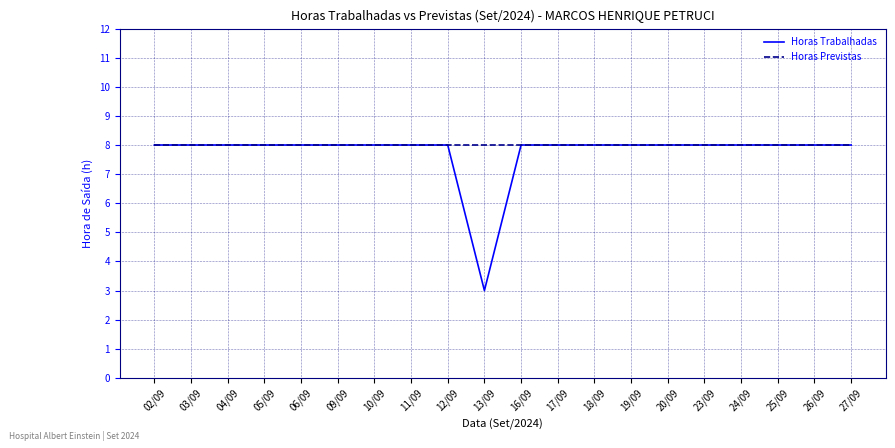

What position from the right is 11/09?

13